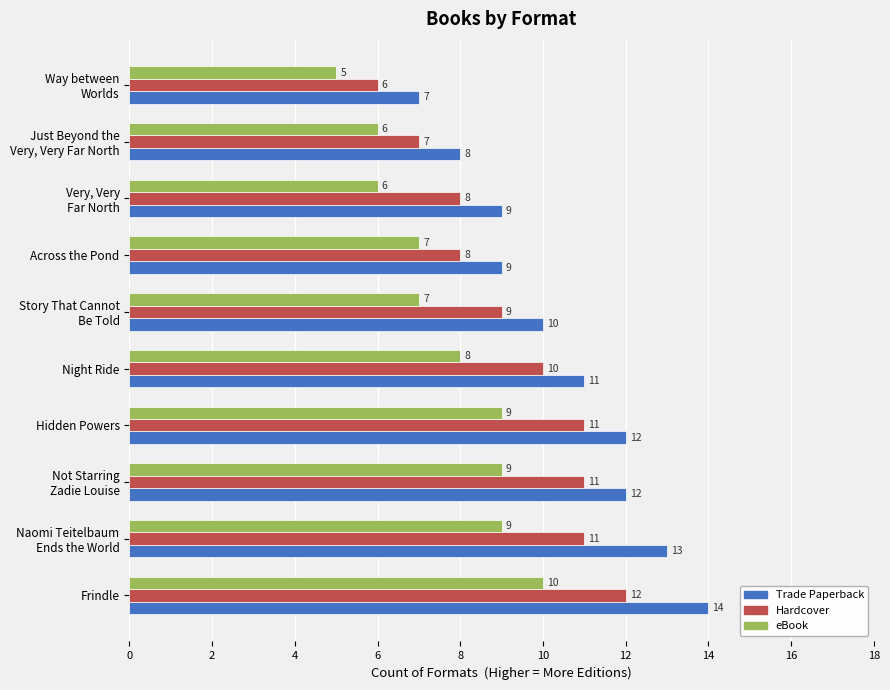

How many data points does each series have?

10